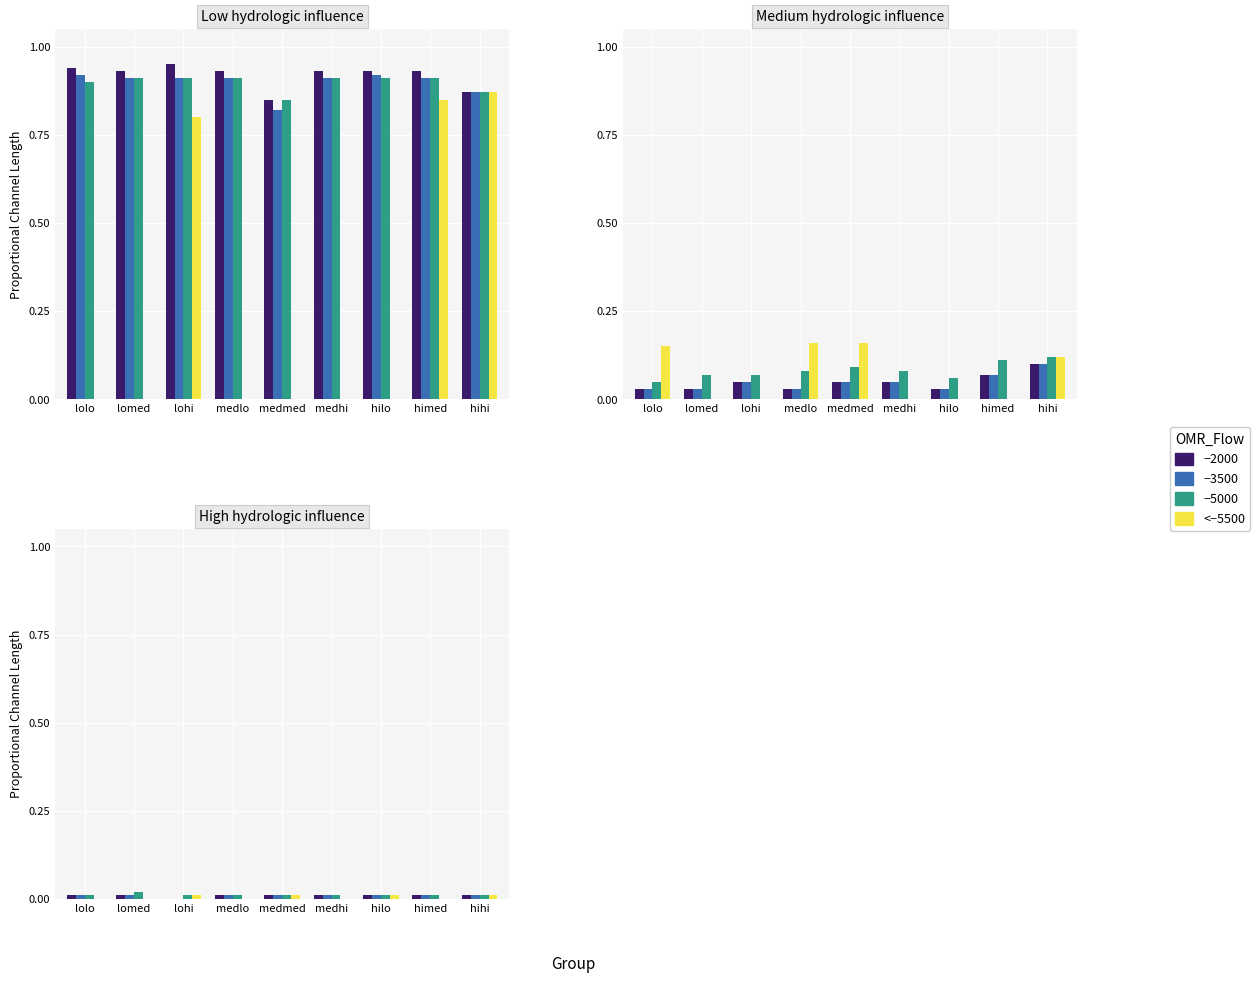

Are the bars horizontal?

No